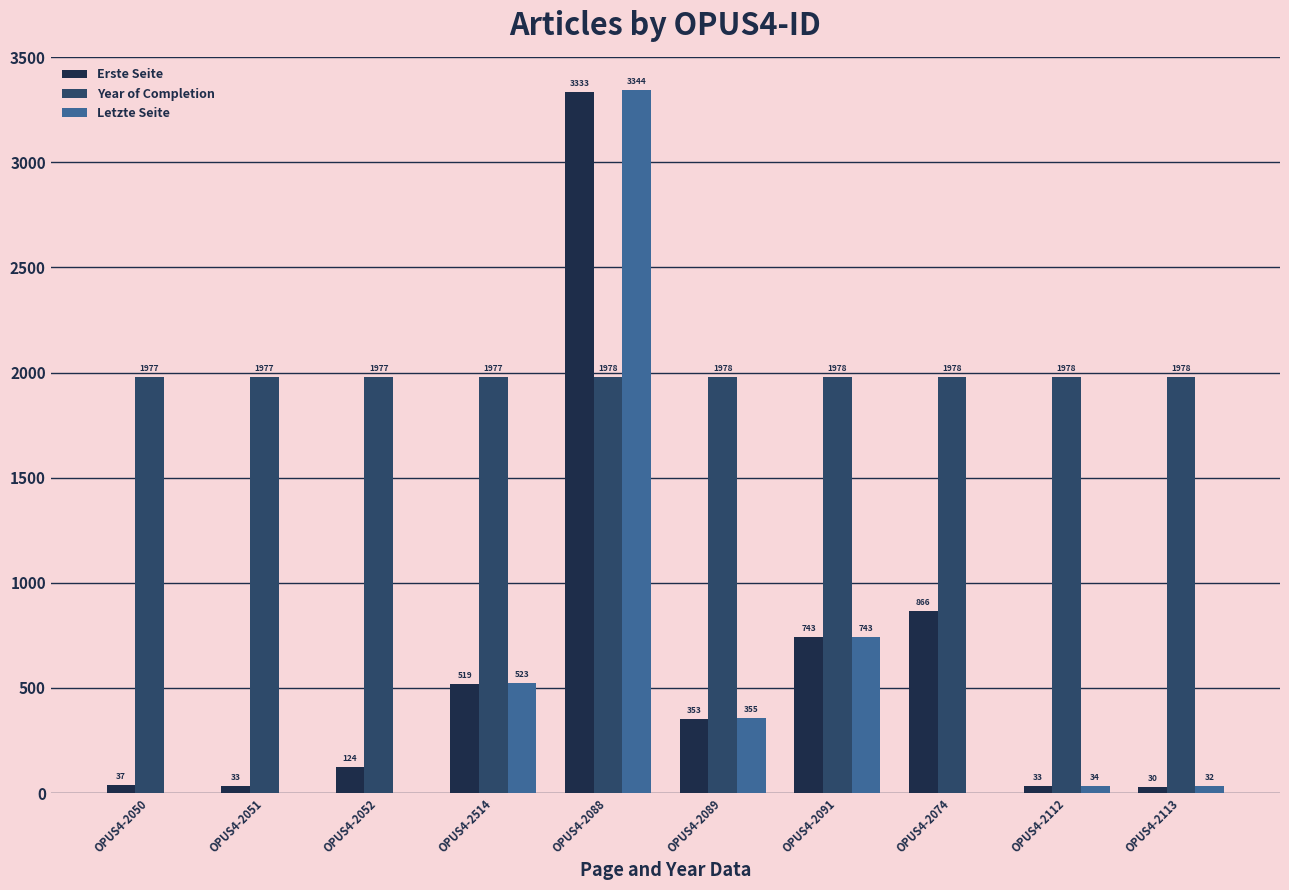

Reading left to right, list all the values displayed in this chart.

Erste Seite: 37	33	124	519	3333	353	743	866	33	30
Year of Completion: 1977	1977	1977	1977	1978	1978	1978	1978	1978	1978
Letzte Seite: 0	0	0	523	3344	355	743	0	34	32